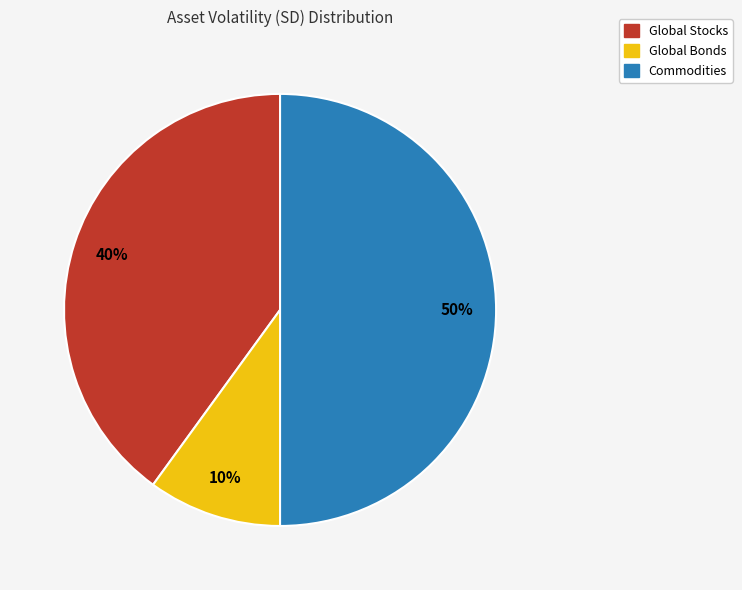

Is it true that Global Stocks is 51% of the pie?

False